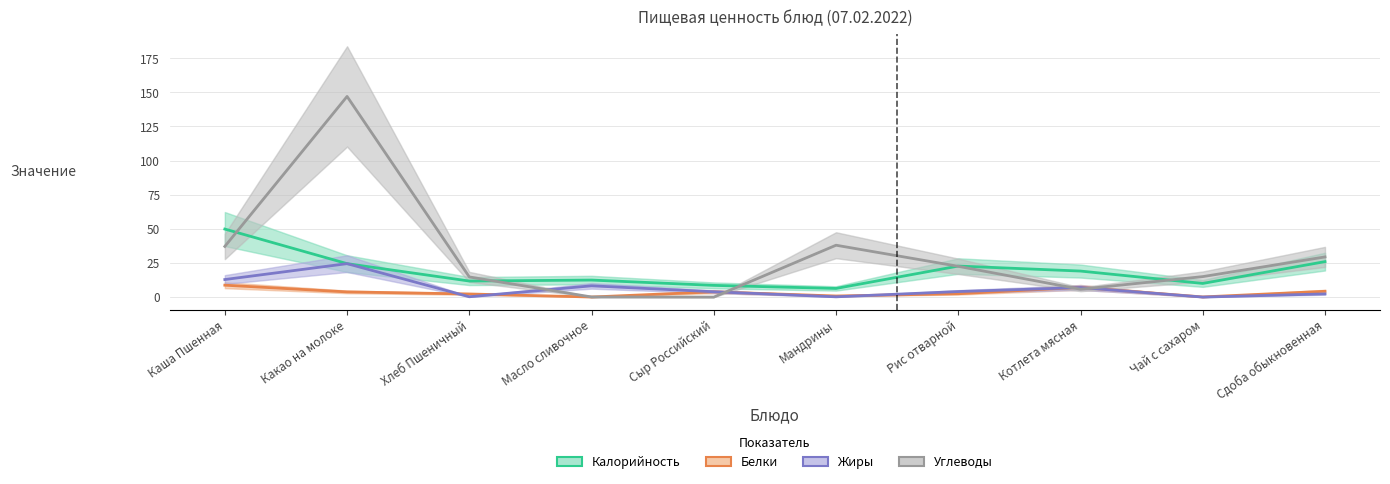

What is the maximum value for Углеводы?

147.0